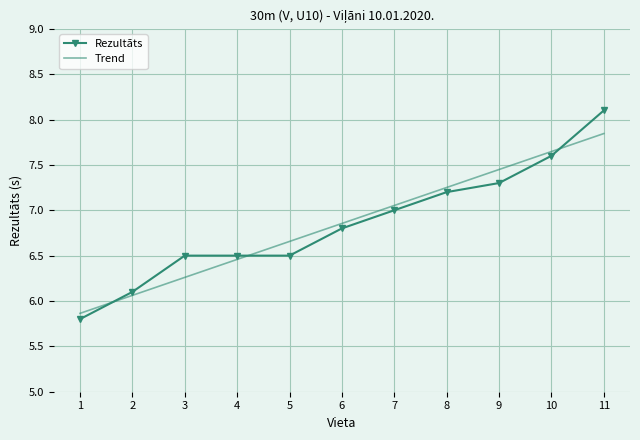

How many data points does each series have?

11